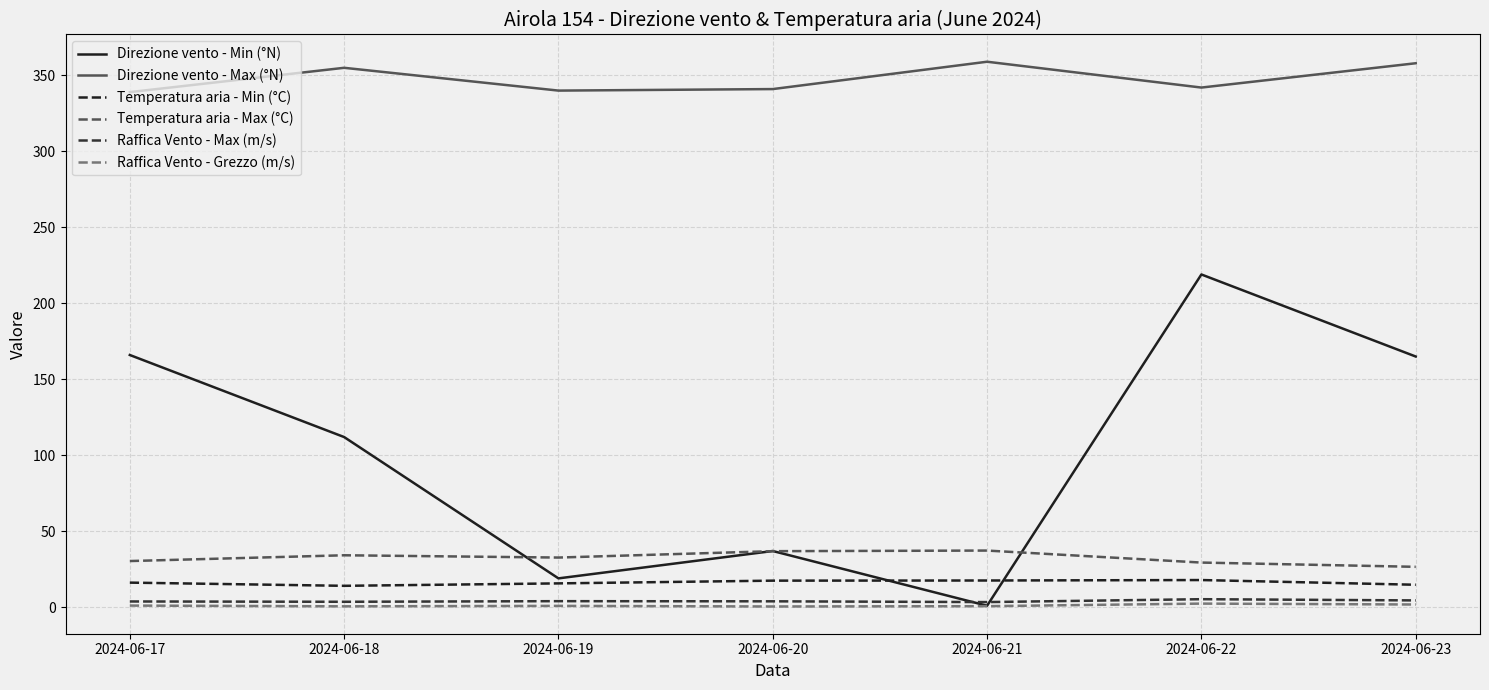

Count the number of categories in the chart.

7